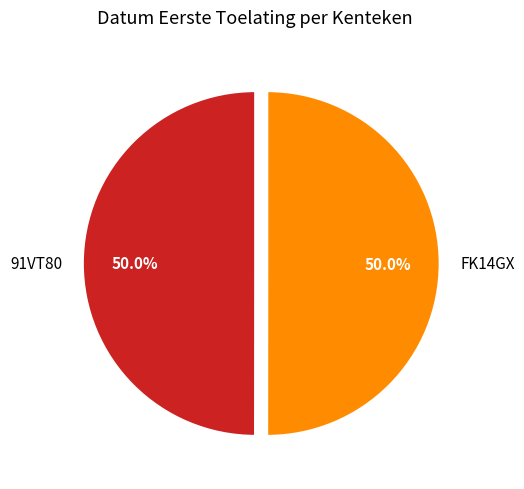

What is the ratio of the value at 91VT80 to the value at FK14GX?

1.0